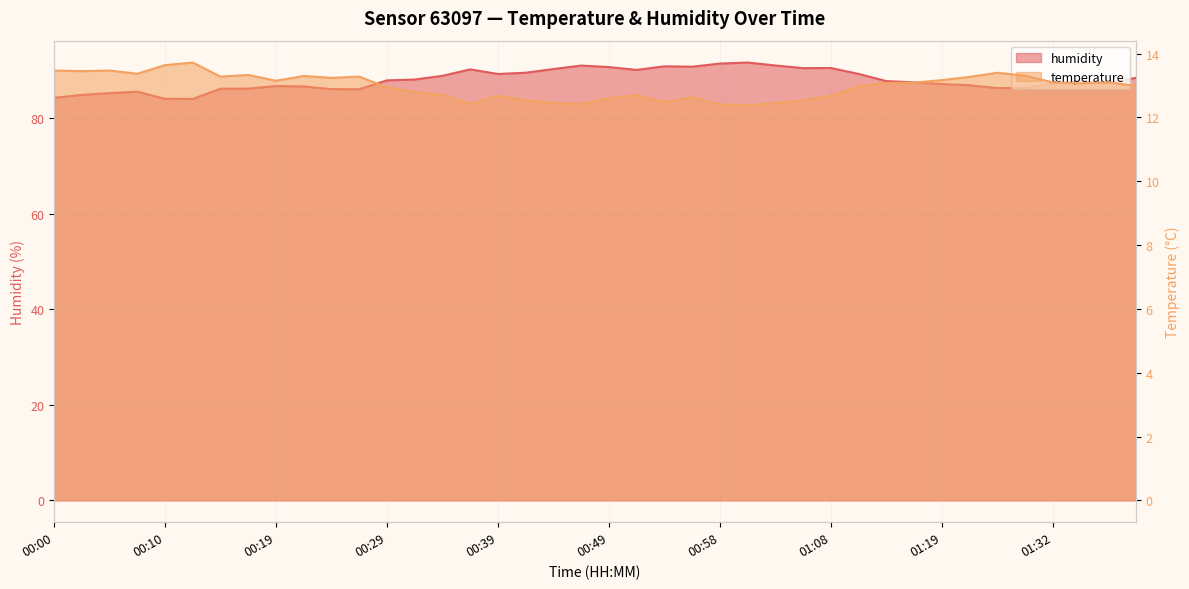

At how many categories does at least one series exceed 19?

40